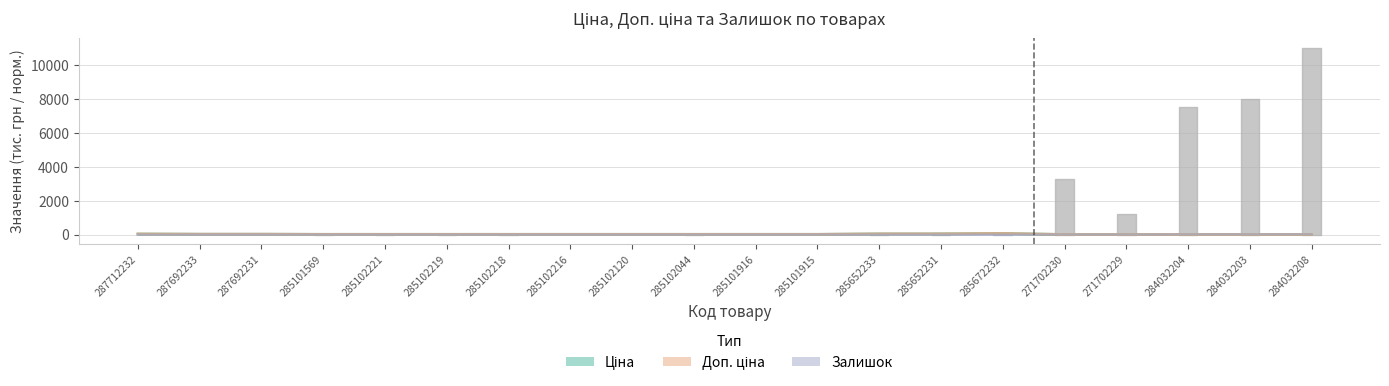

At which label is Доп. ціна closest to 31?

287712232